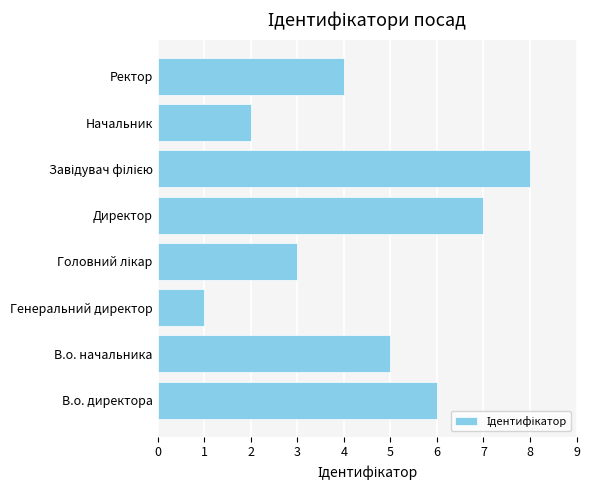

Which category has the lowest value across all series?

Генеральний директор